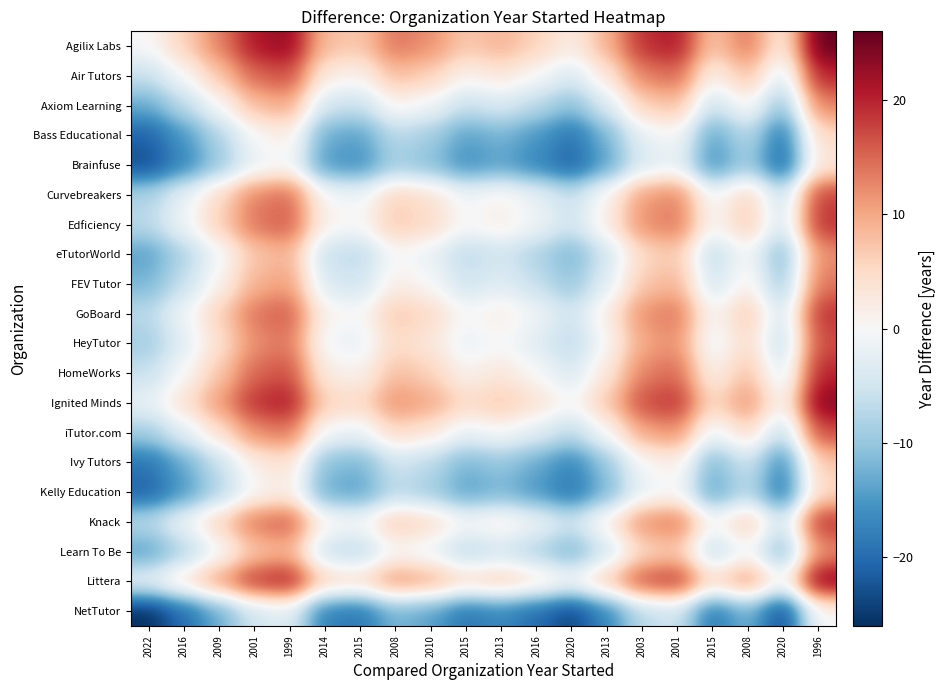

Rank the series by their maximum value, from lowest to highest.

NetTutor, Brainfuse, Bass Educational, Kelly Education, Ivy Tutors, eTutorWorld, Learn To Be, Axiom Learning, FEV Tutor, HeyTutor, iTutor.com, Curvebreakers, Edficiency, GoBoard, Knack, Air Tutors, HomeWorks, Ignited Minds, Littera, Agilix Labs